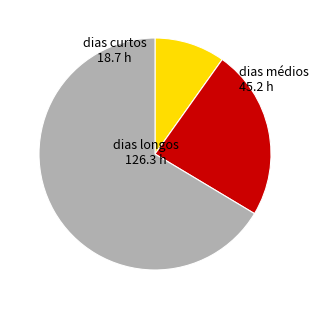

Does any single category account for the majority?

Yes